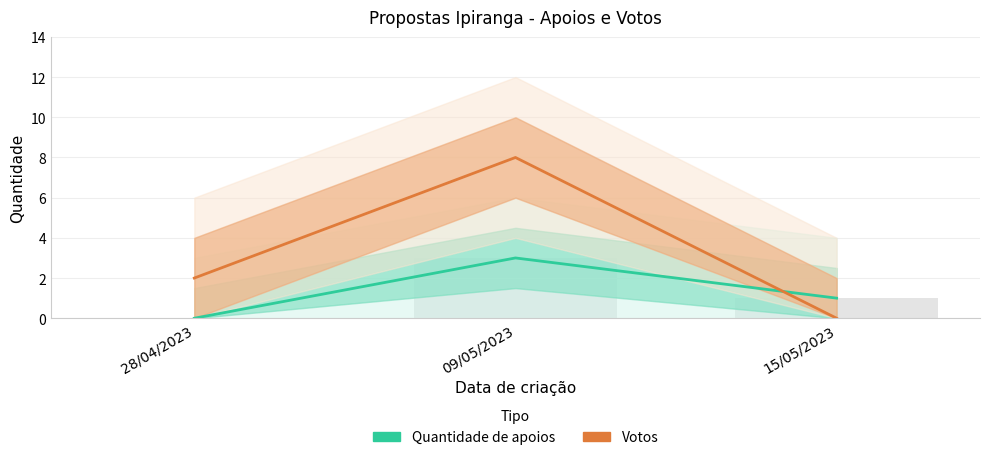

Reading left to right, transcribe all the data shown in this chart.

Quantidade de apoios: 0	3	1
Votos: 2	8	0